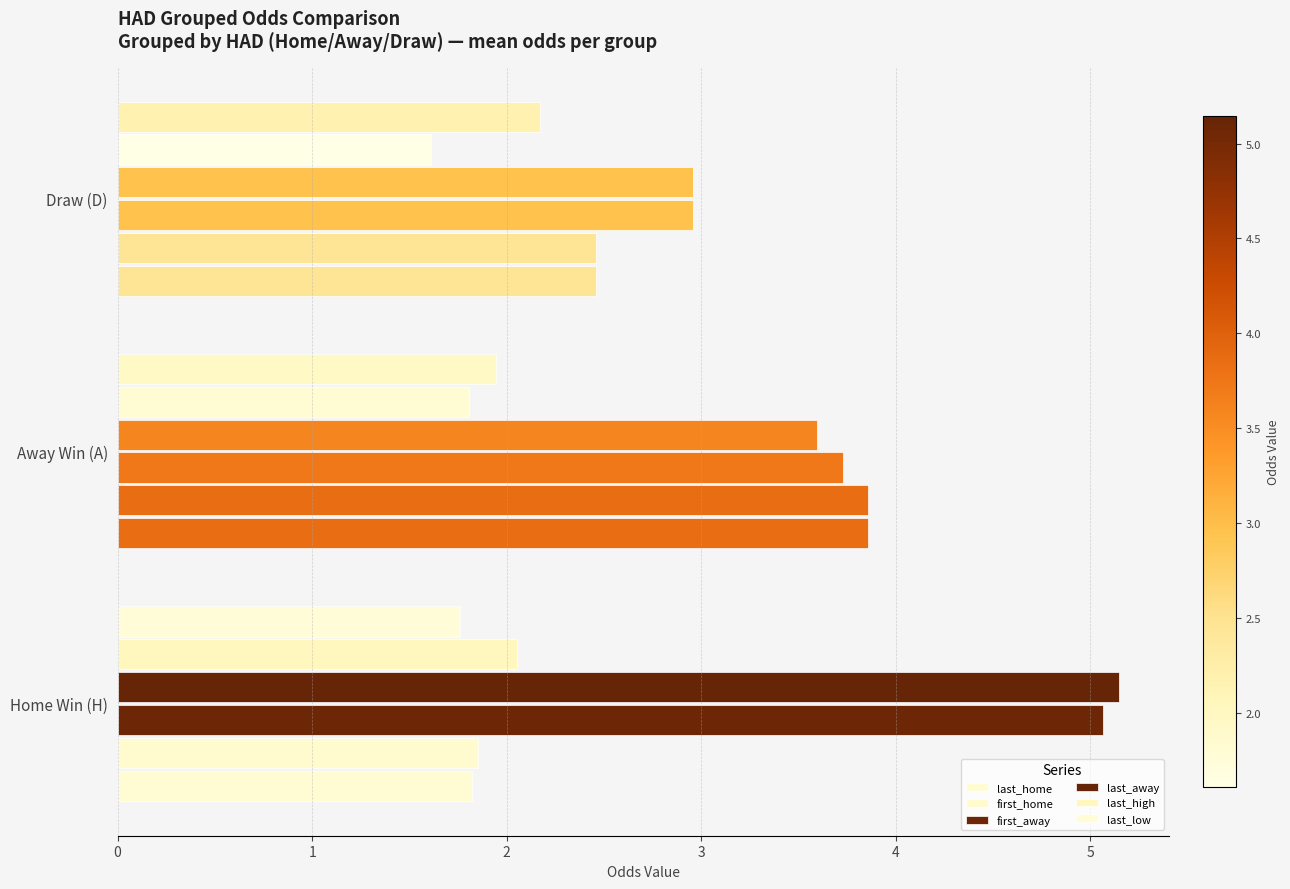

Count the number of categories in the chart.

3